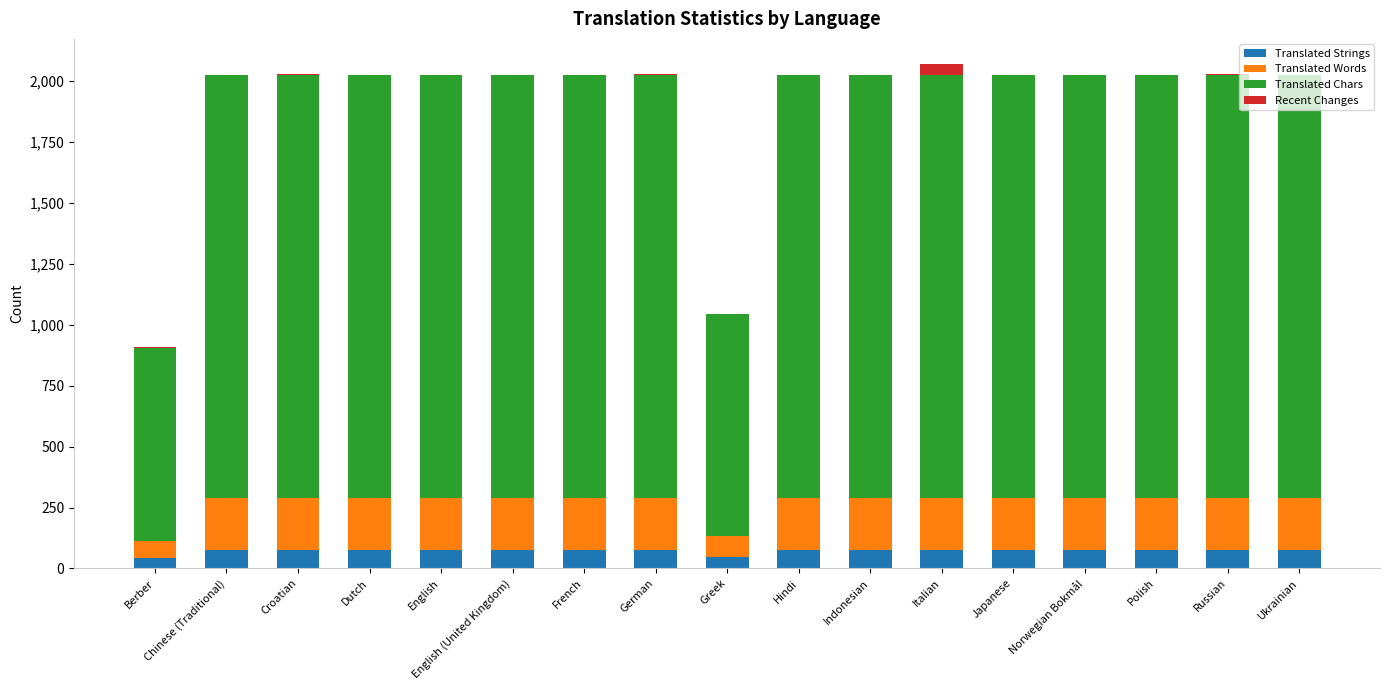

What is the maximum value for Translated Strings?

76